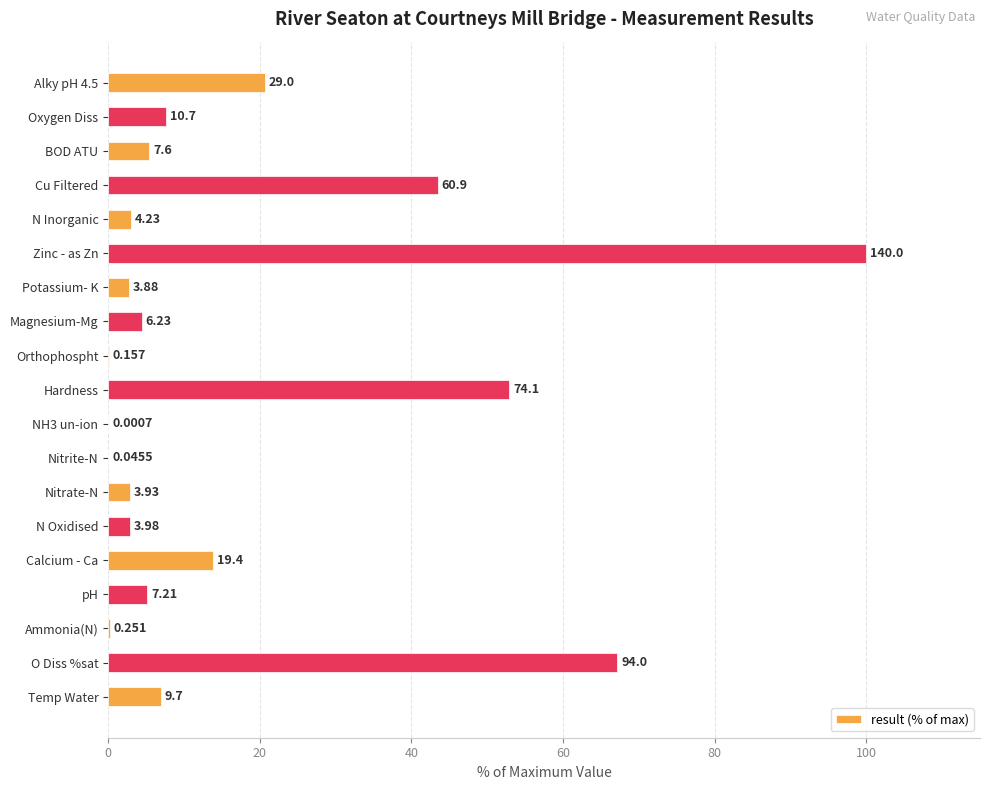

Are the bars horizontal?

Yes